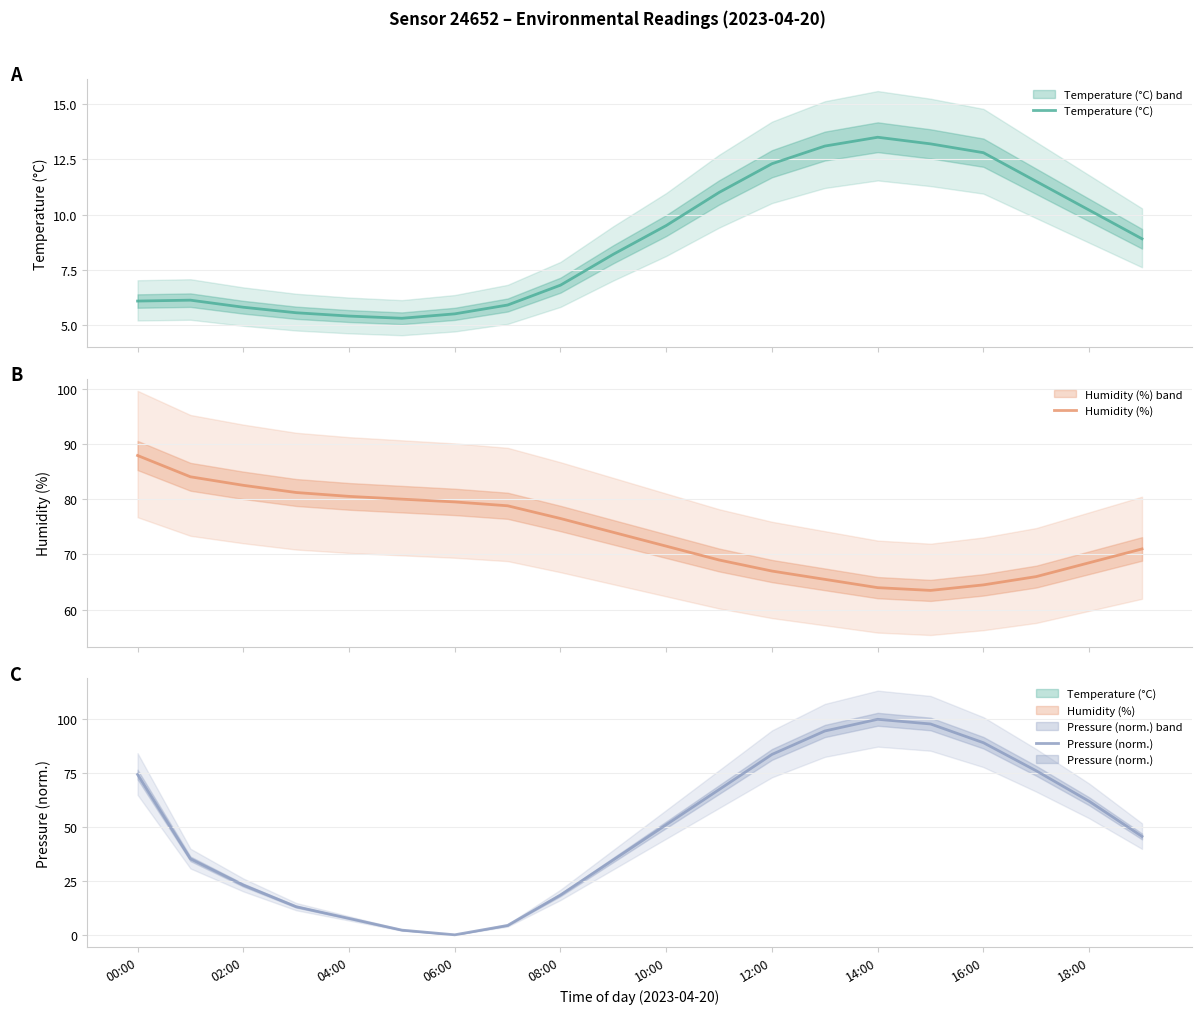

Between 02:00 and 16, which series saw the biggest shift?

Pressure (norm.)